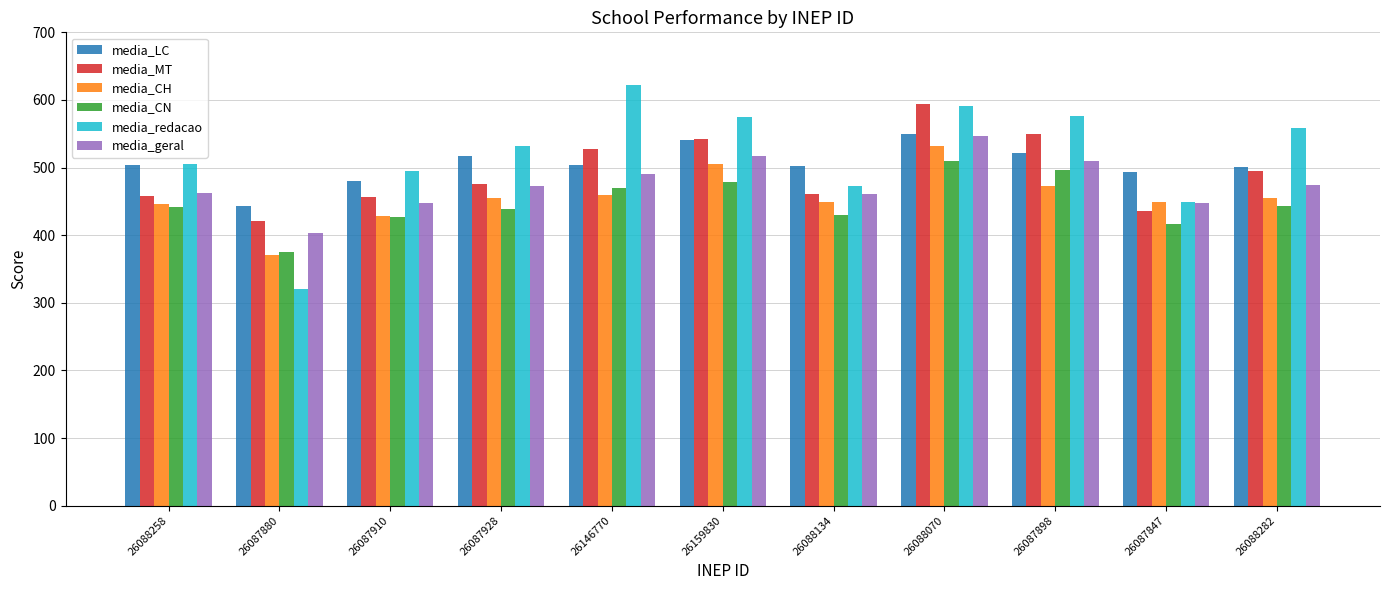

Does the chart contain any negative values?

No